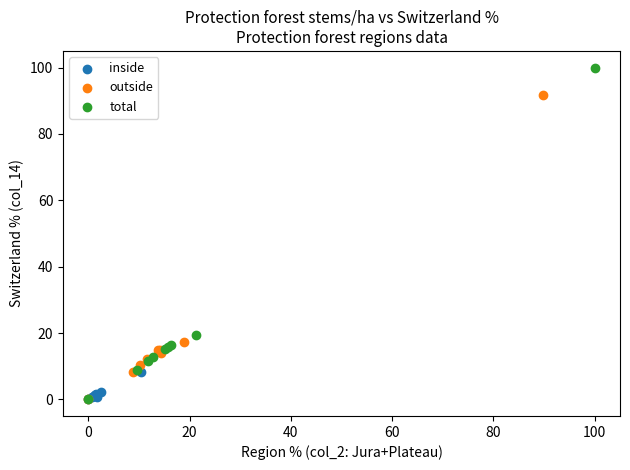

Which series contains the highest Y value?

total